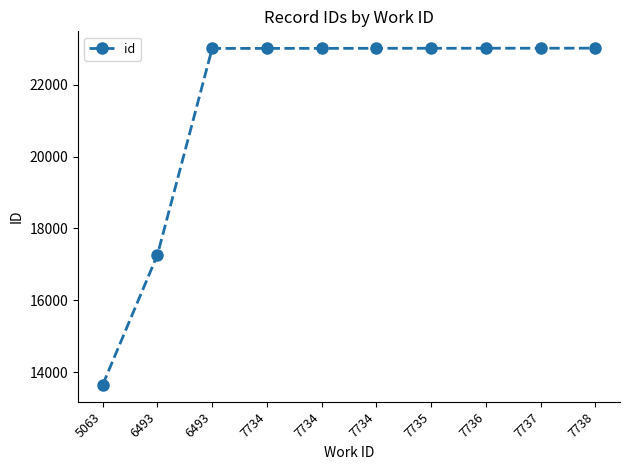

How many series are shown in this chart?

1